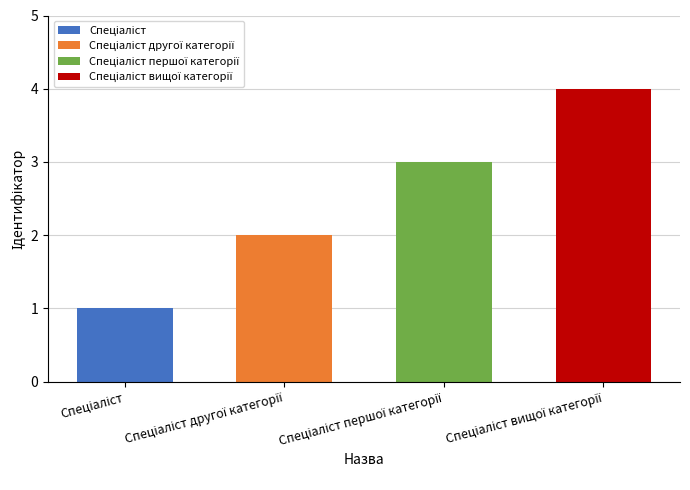

Does the chart contain stacked bars?

No